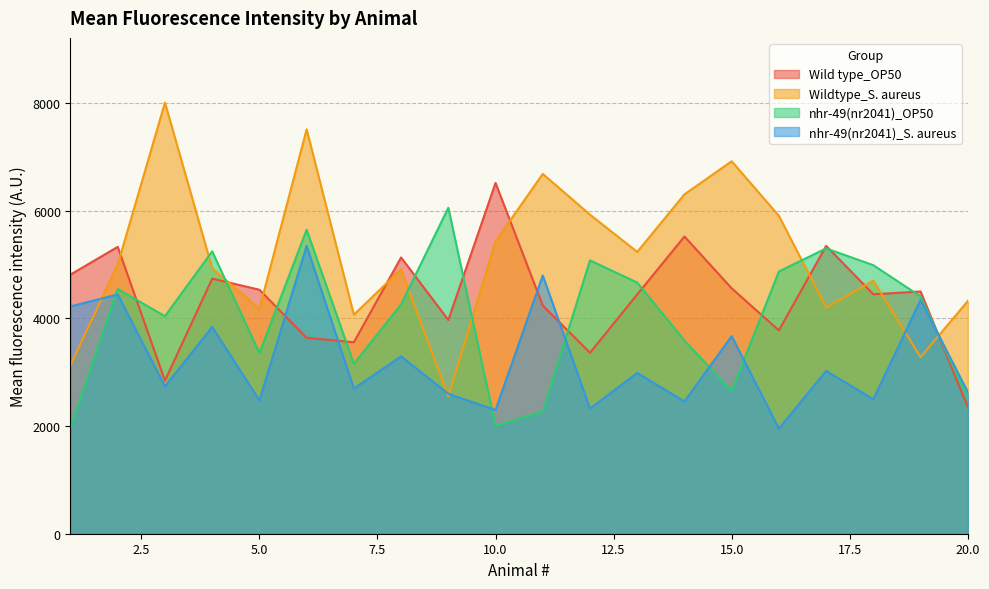

The value of Wildtype_S. aureus at 15.0 is 6918.7. True or false?

True